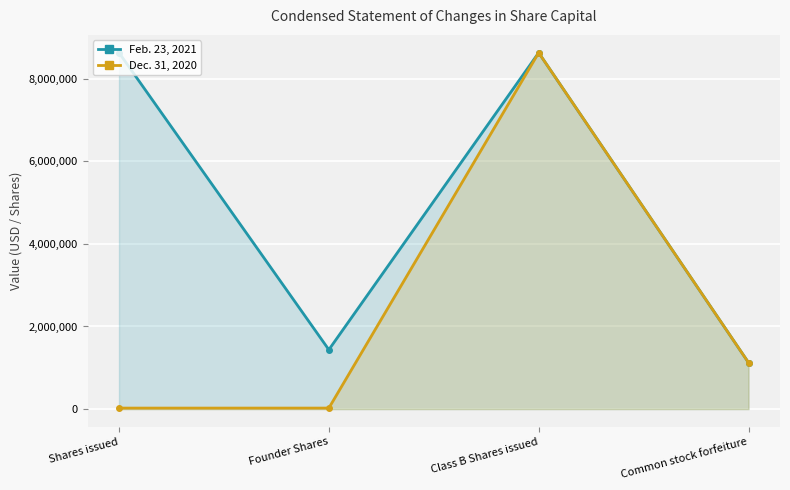

Which series has the largest total across all categories?

Feb. 23, 2021